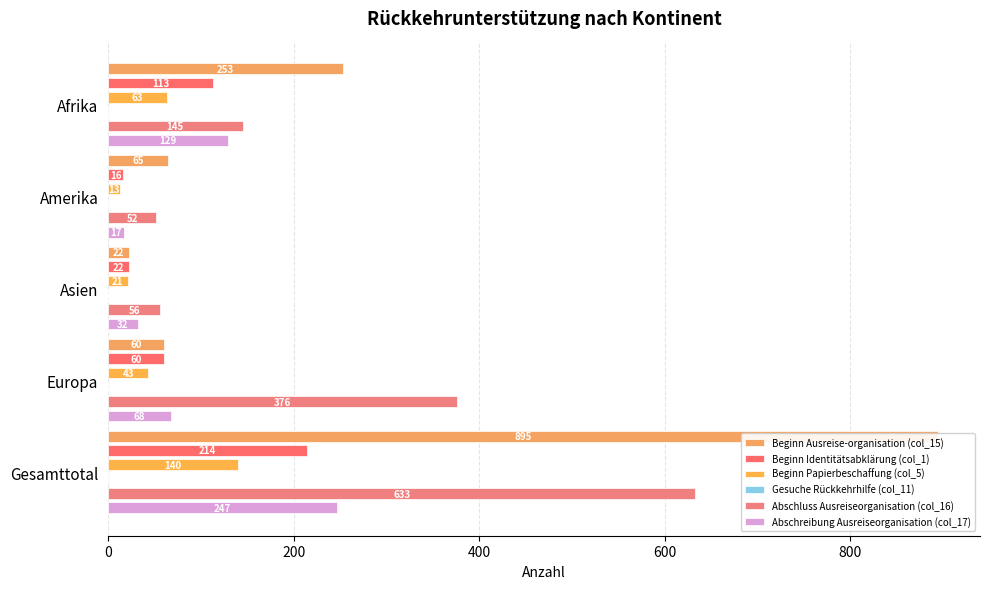

Between Afrika and Asien, which series saw the biggest shift?

Beginn Ausreise-organisation (col_15)